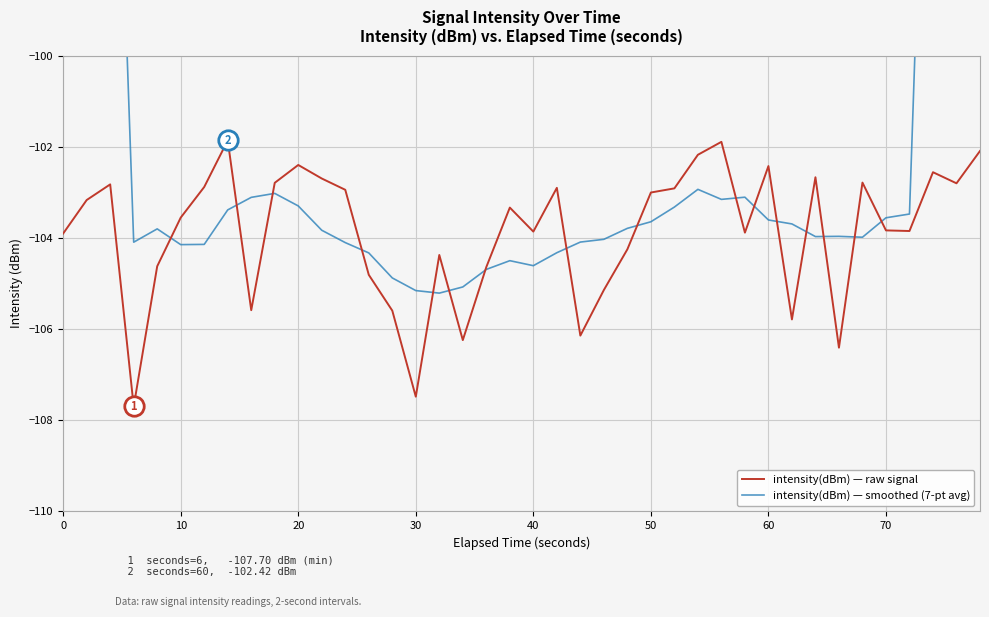

Rank the series by their maximum value, from lowest to highest.

intensity(dBm) — raw signal, intensity(dBm) — smoothed (7-pt avg)